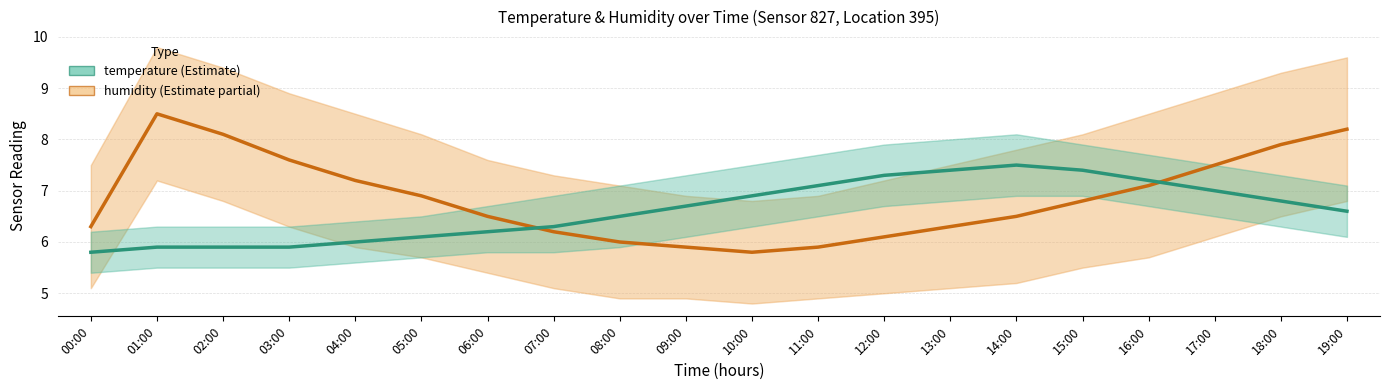

The humidity series shows 3.7 at 11:00. True or false?

False